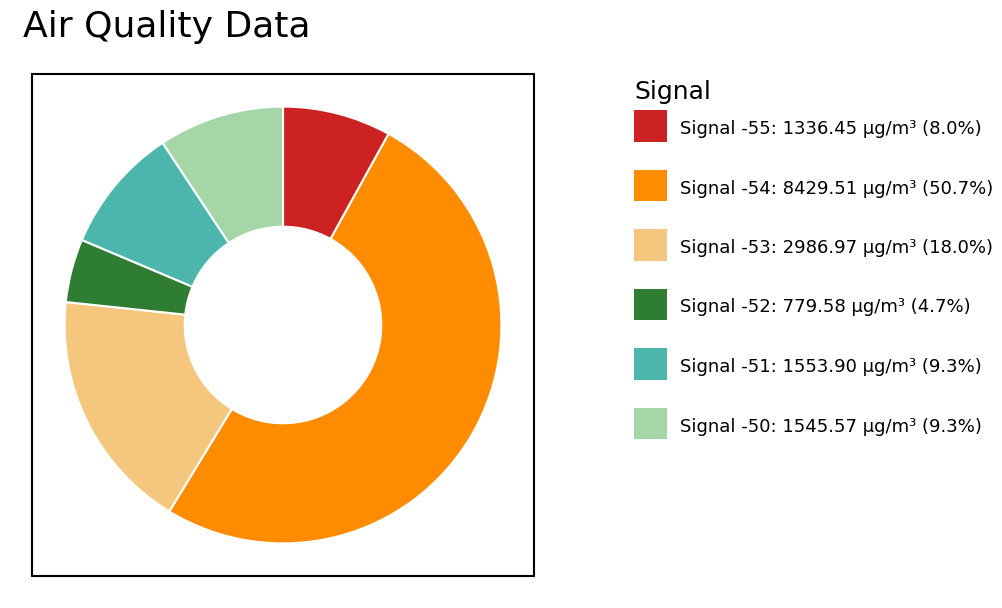

How many segments does this pie chart have?

6